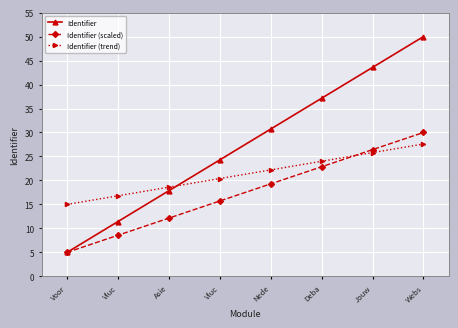

True or false: Identifier (scaled) and Identifier cross at least once.

False